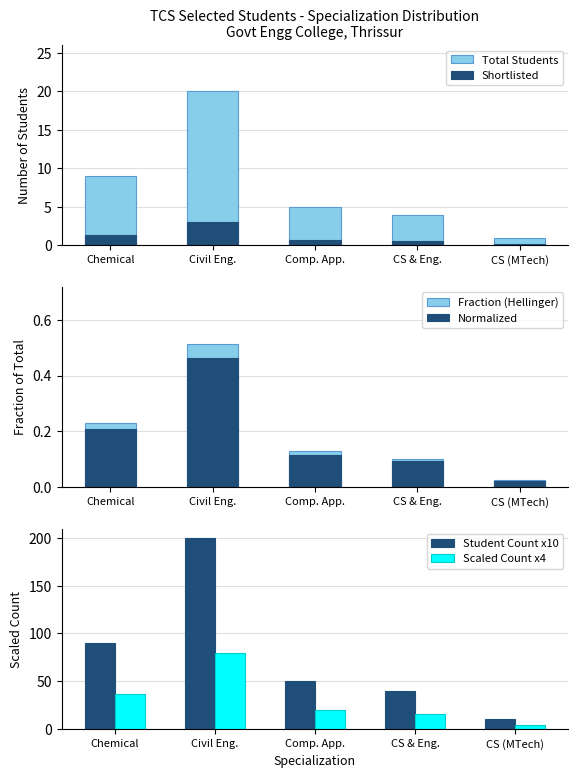

Which category has the lowest value across all series?

CS (MTech)